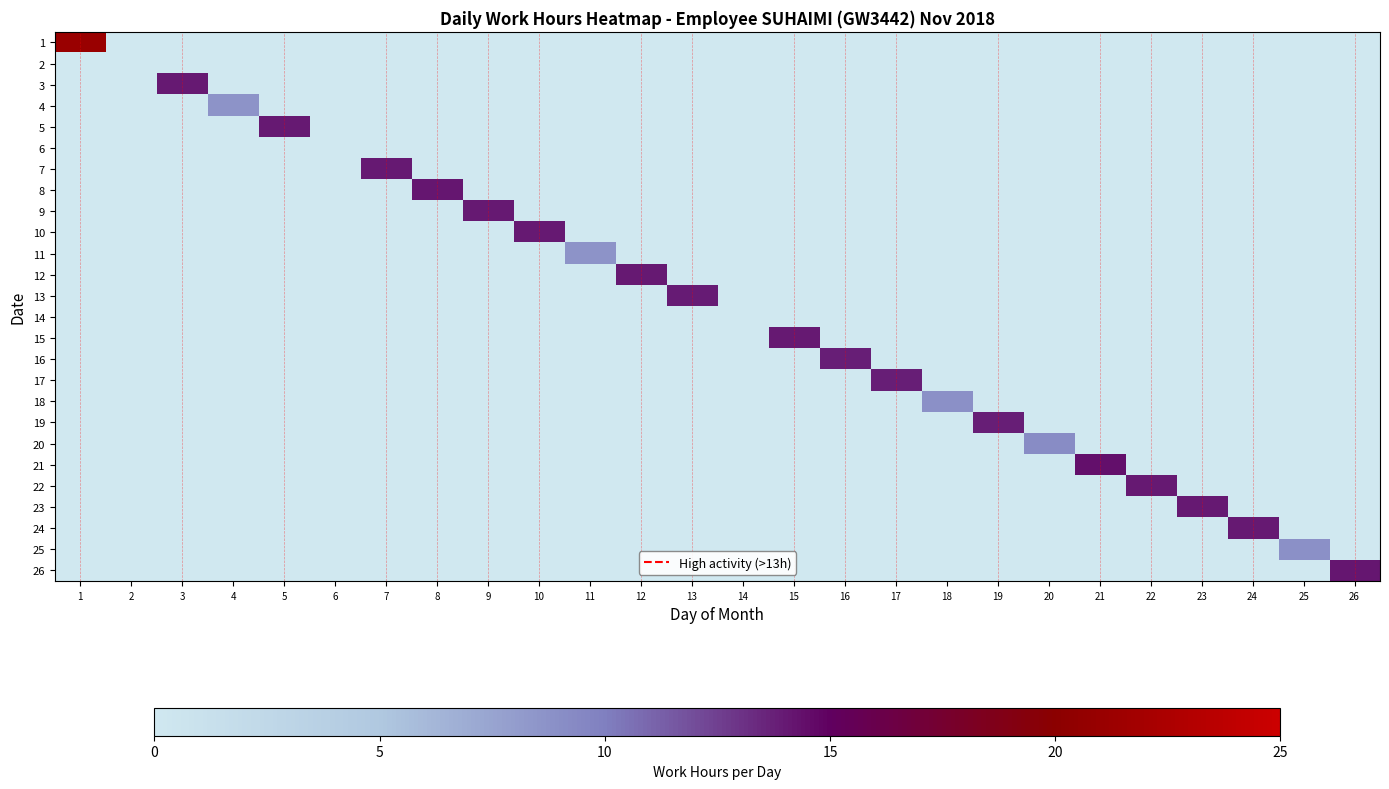

Which series has the largest total across all categories?

1